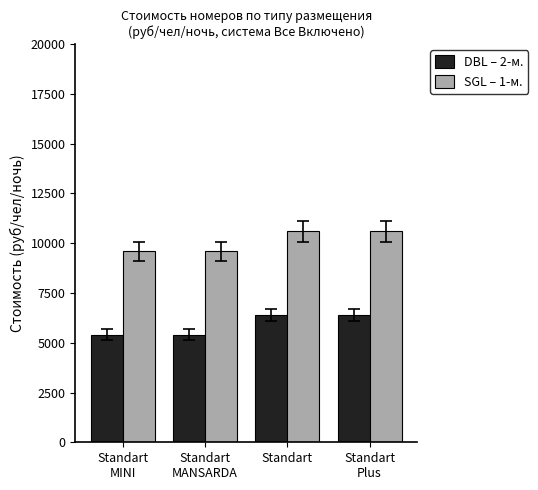

The DBL – 2-м. series shows 5400 at Standart
MANSARDA. True or false?

True